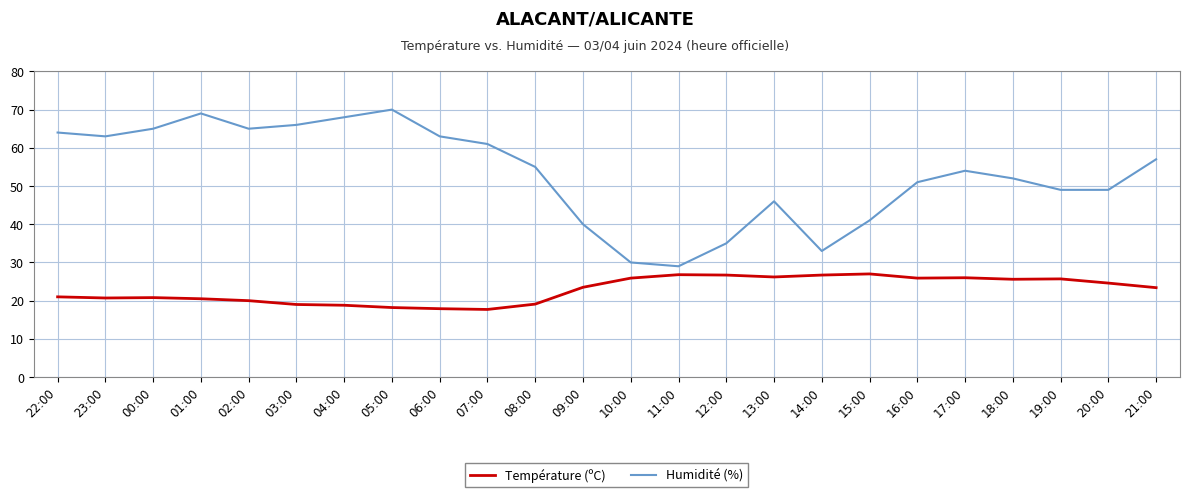

Read the Humidité (%) value at 04:00.

68.0